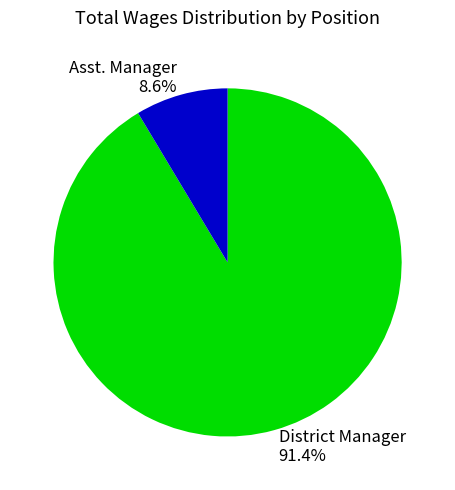

Between District Manager and Asst. Manager, which is larger?

District Manager